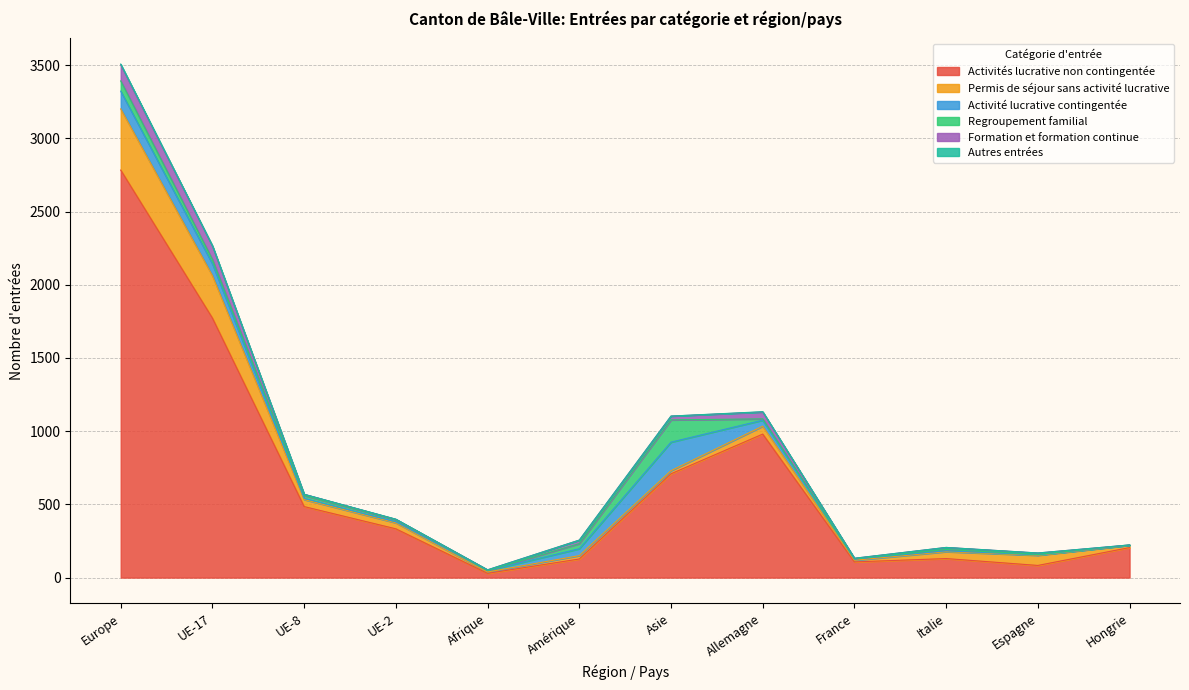

True or false: Formation et formation continue and Autres entrées intersect in this chart.

False